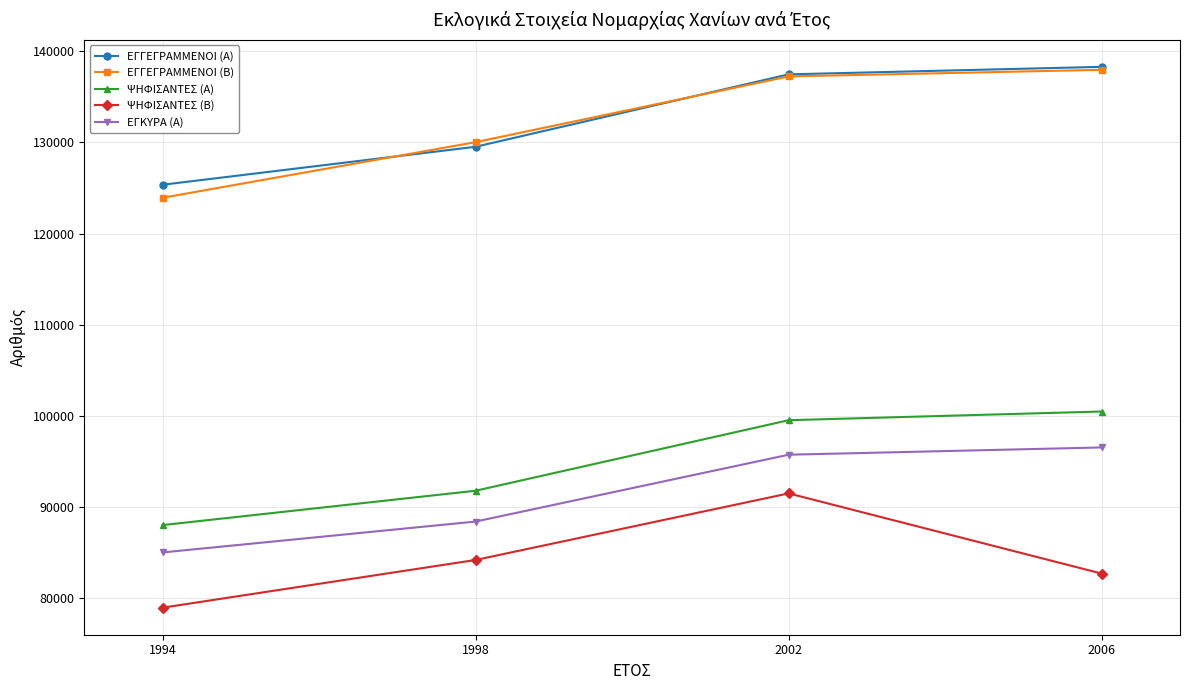

What is the difference between the maximum and minimum values in the ΨΗΦΙΣΑΝΤΕΣ (Β) series?

12539